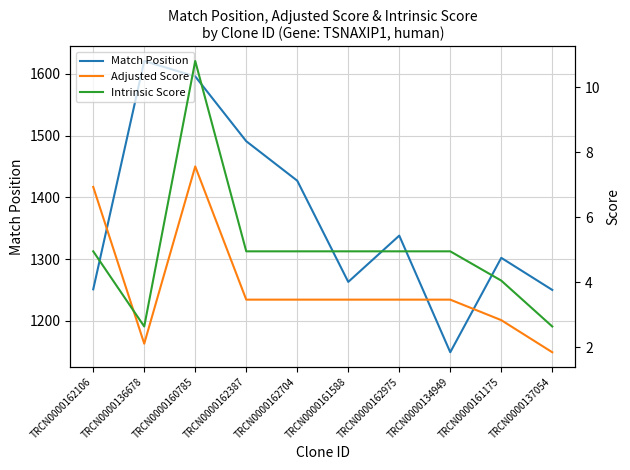

Rank the series at TRCN0000134949 from lowest to highest value.

Adjusted Score, Intrinsic Score, Match Position